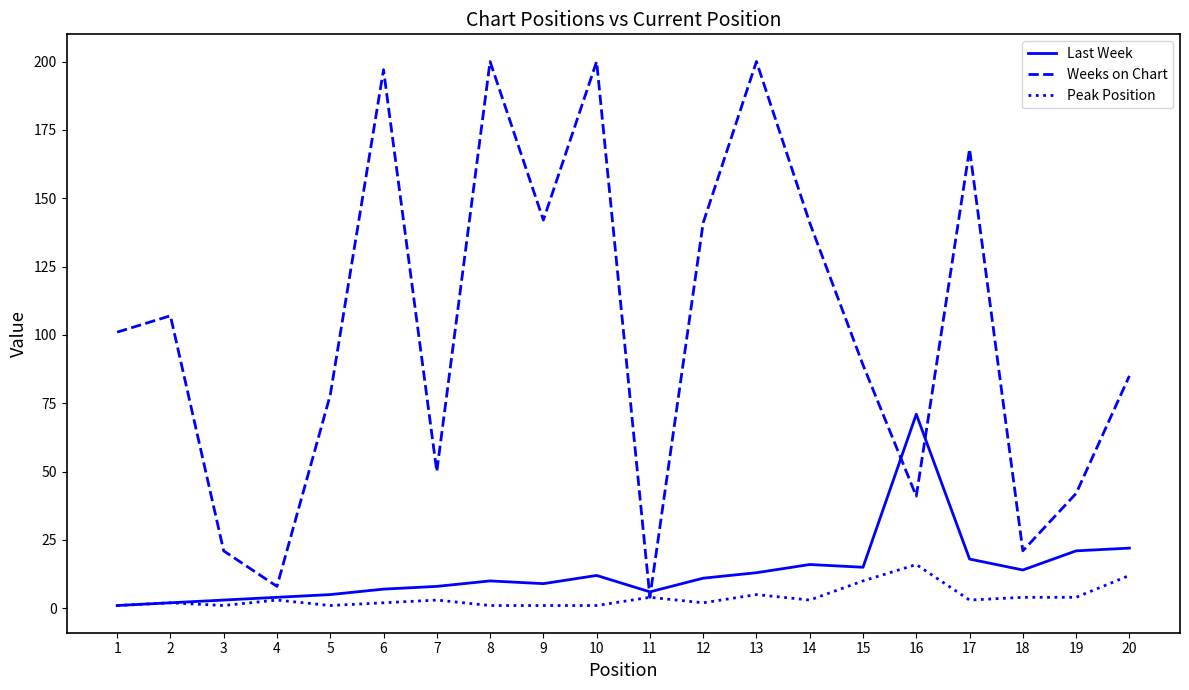

True or false: Last Week has more than 0 points higher than both neighbors.

True